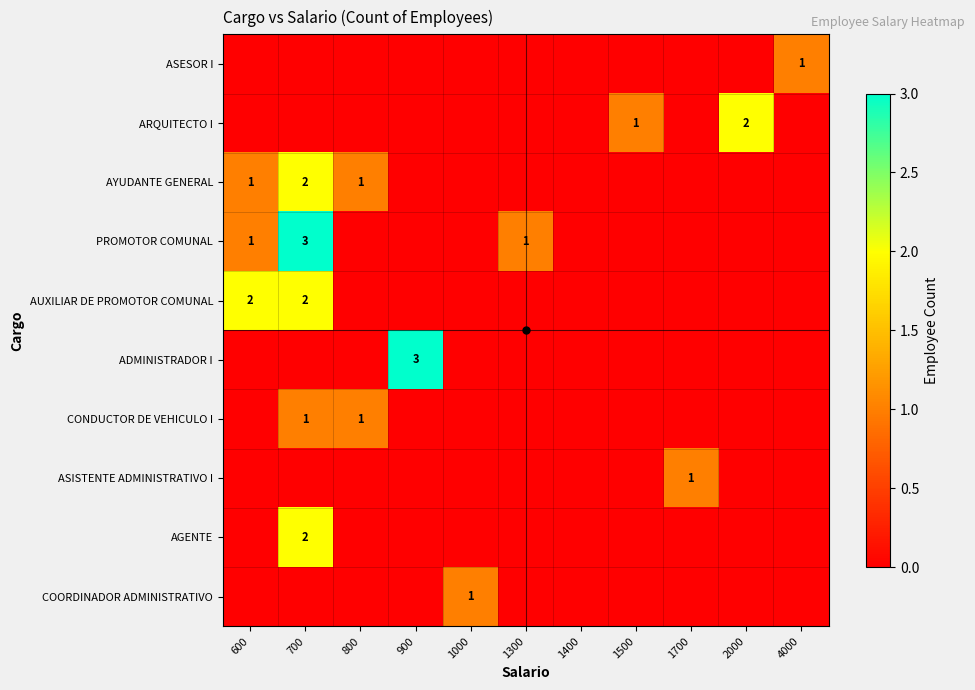

Which has a higher value, 2000 or 1300?

2000